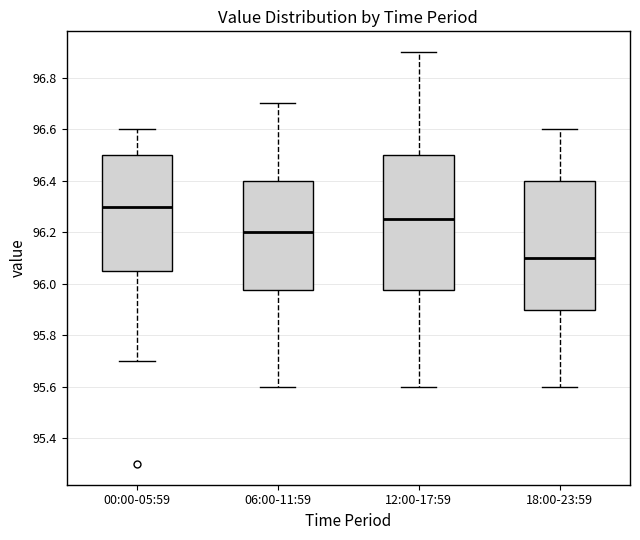

Which box's median line is the lowest?

18:00-23:59